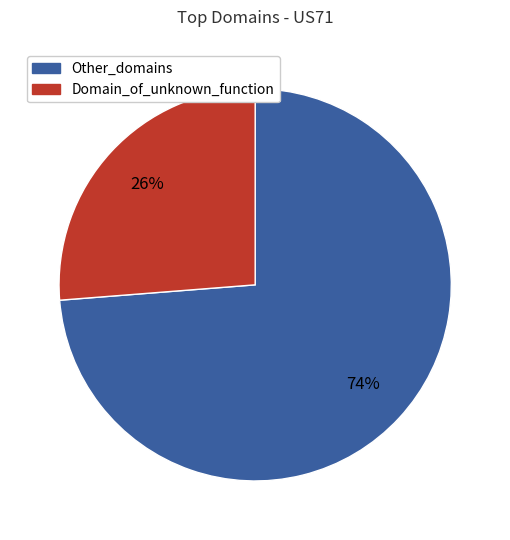

How many segments does this pie chart have?

2